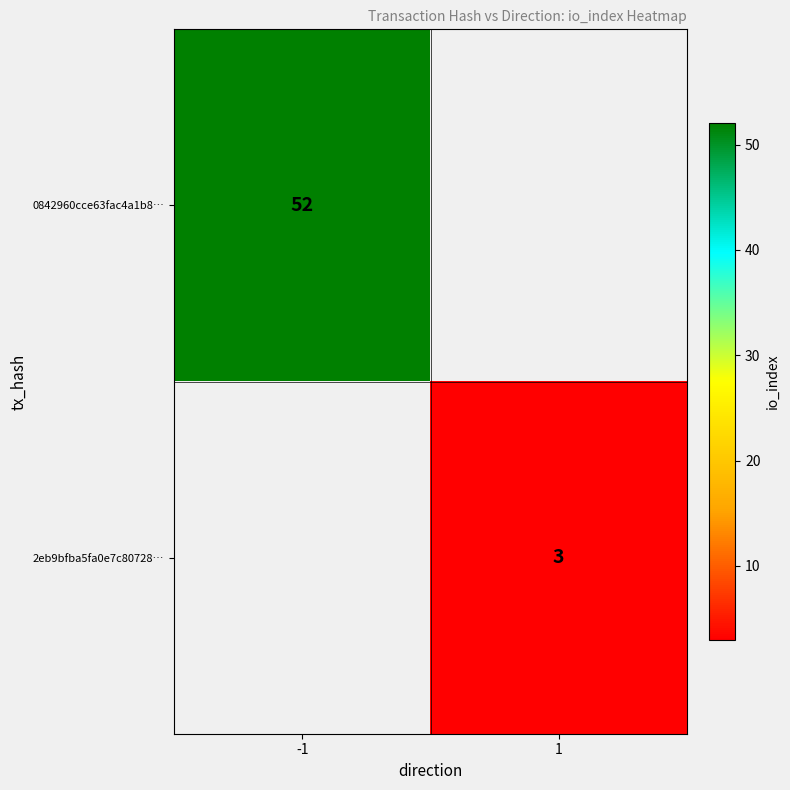

Is it true that 0842960cce63fac4a1b8… equals 52 at -1?

True